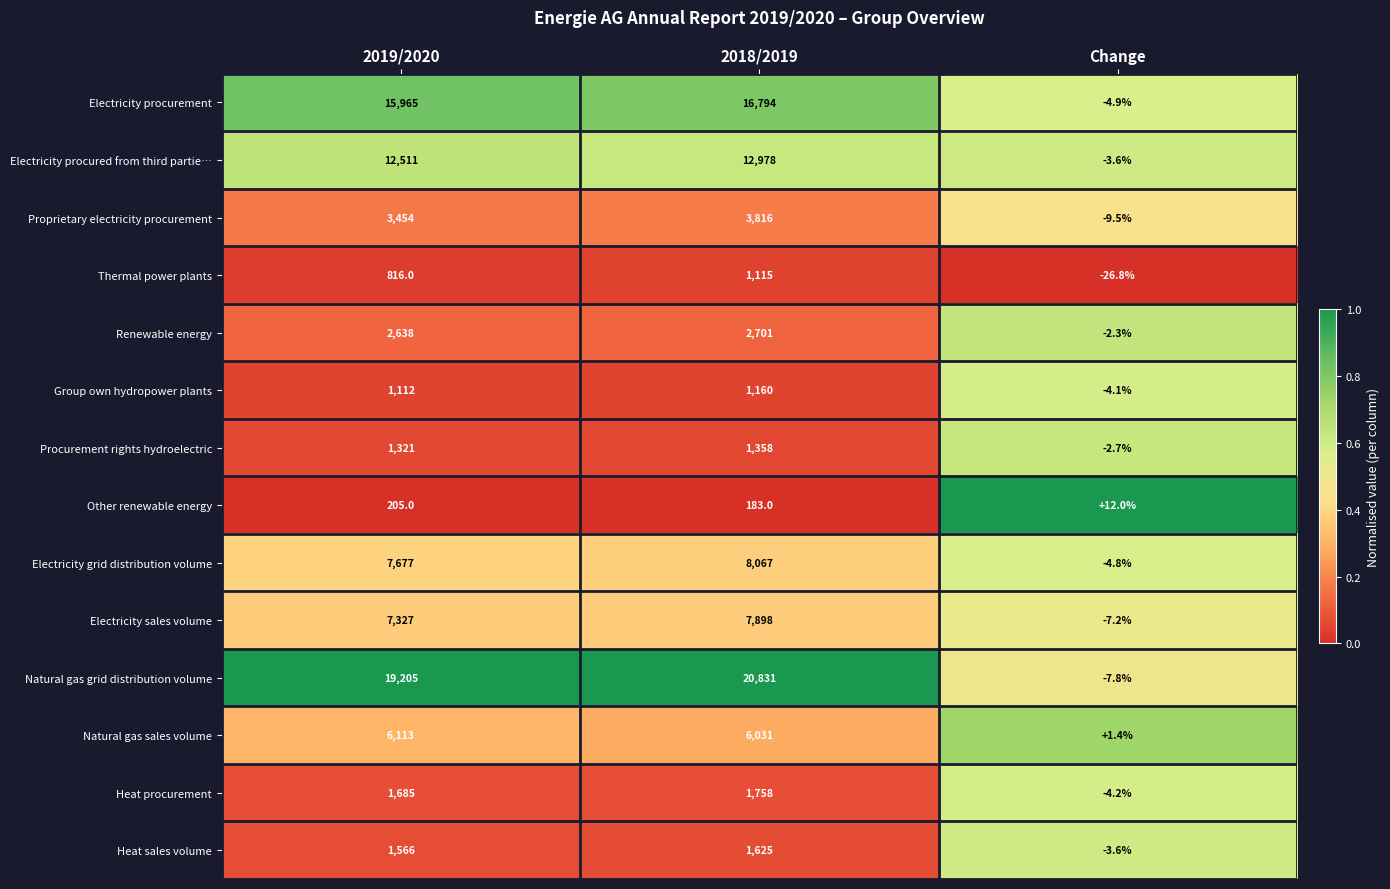

The value of Electricity grid distribution volume at 2019/2020 is 4826.0. True or false?

False